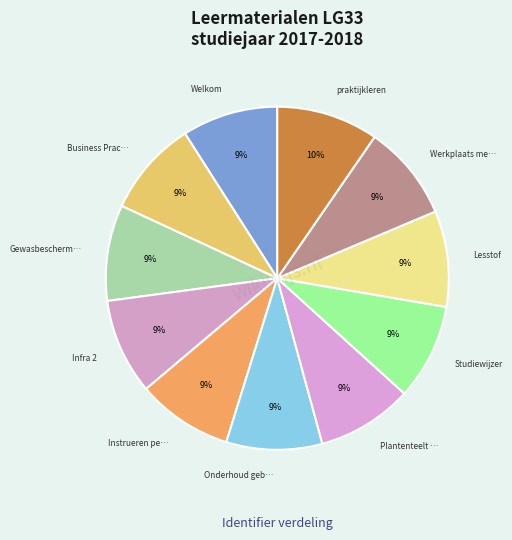

How many segments does this pie chart have?

11